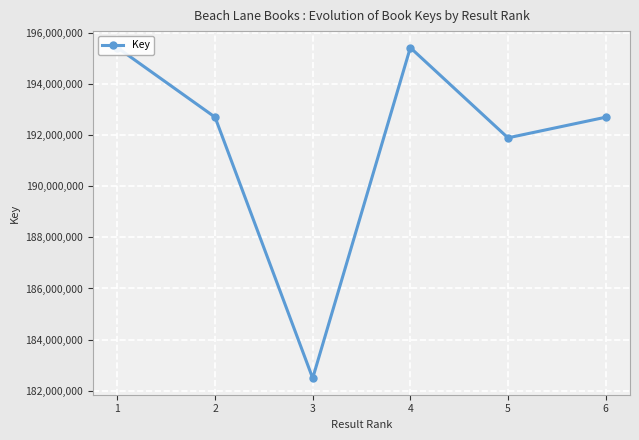

At which category does the data reach its first local valley?

3